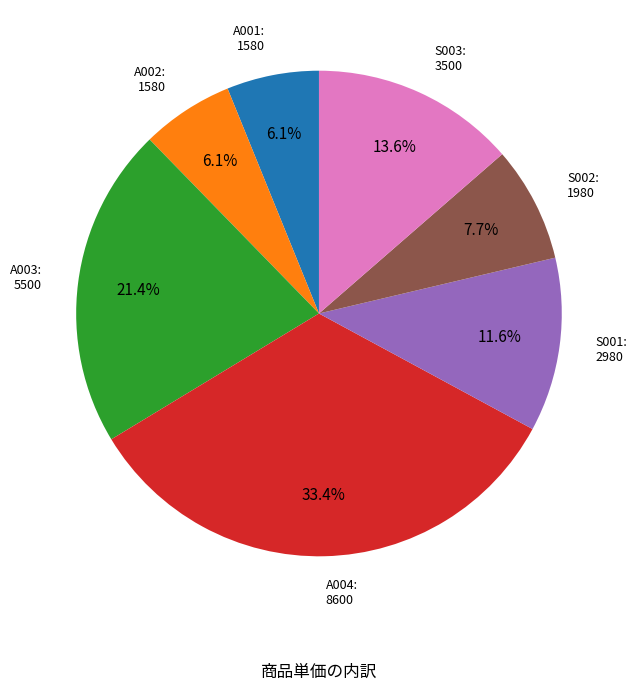

To the nearest percent, what is the combined percentage of A002 and A003?

28%